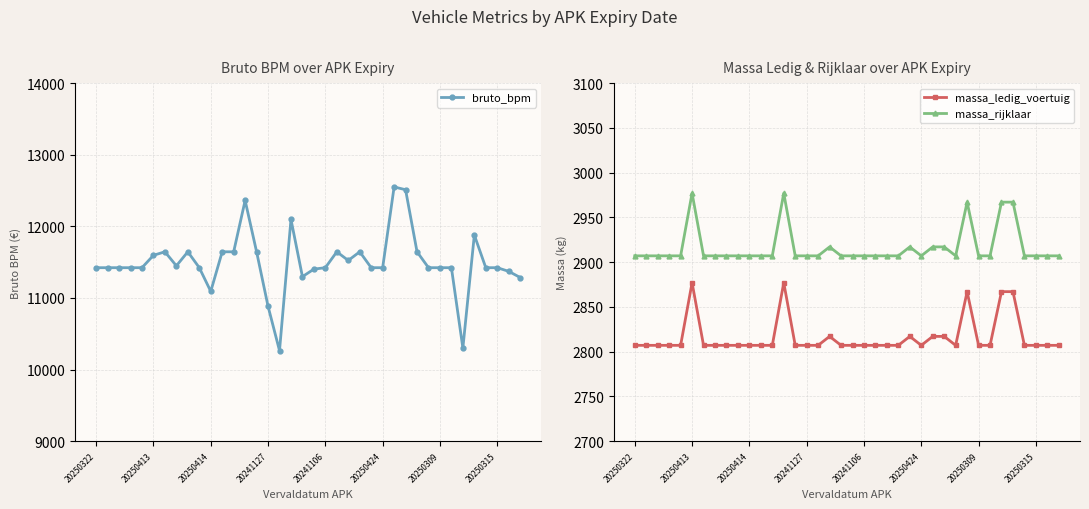

True or false: massa_rijklaar has a value of 1610 at 9.

False